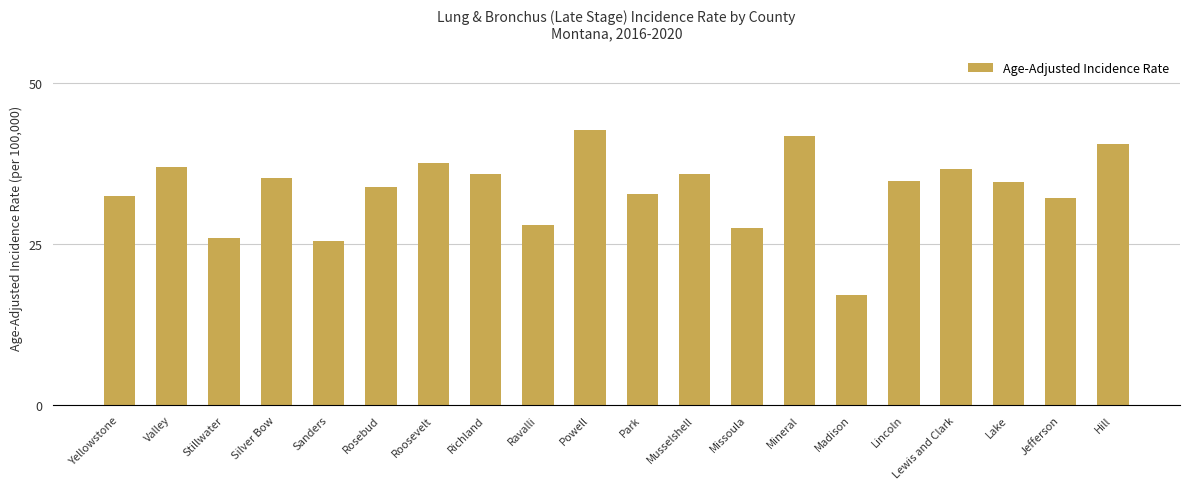

At which label is the value closest to 29?

Ravalli